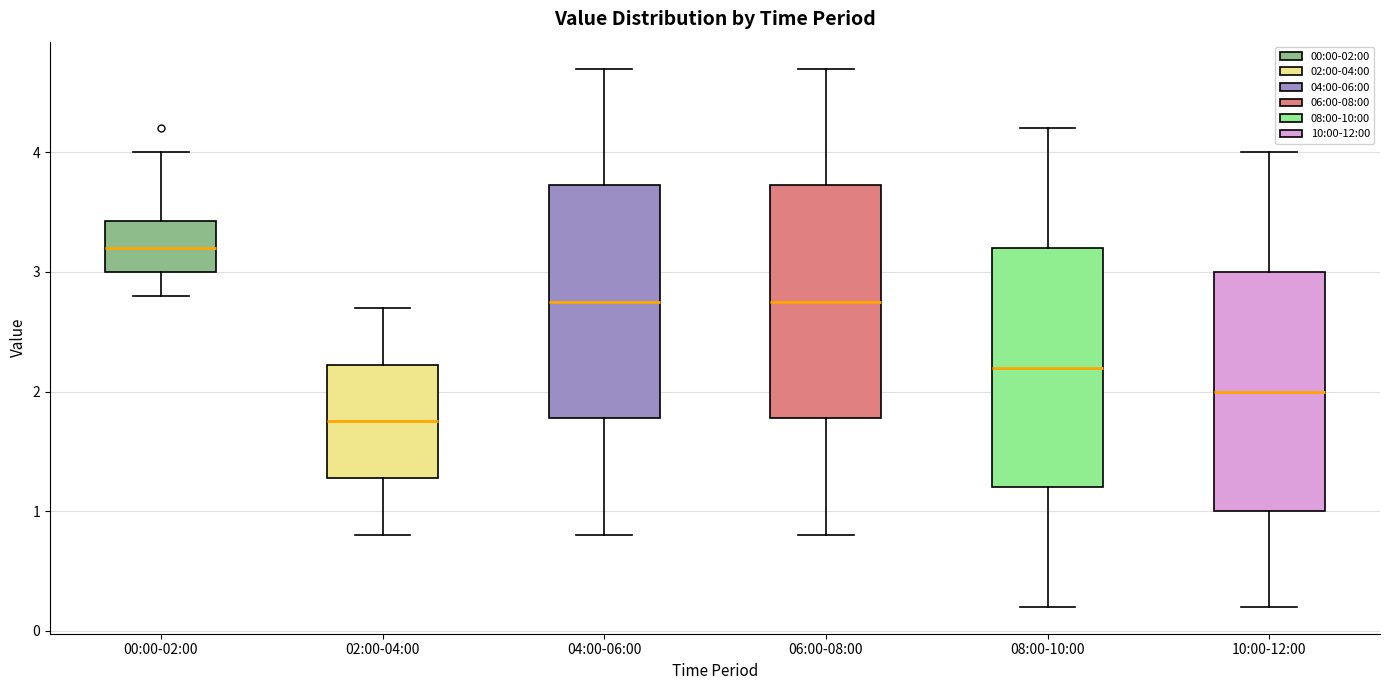

Reading left to right, read every box against the y-axis: the position of its median line, the range the box covers, and the ends of its whiskers. The values are not printed on the chart, so give them approximately, as read against the axis.

00:00-02:00: median 3.2, box 3.0 to 3.4, whiskers 2.8 to 4.0
02:00-04:00: median 1.8, box 1.3 to 2.2, whiskers 0.8 to 2.7
04:00-06:00: median 2.8, box 1.8 to 3.7, whiskers 0.8 to 4.7
06:00-08:00: median 2.8, box 1.8 to 3.7, whiskers 0.8 to 4.7
08:00-10:00: median 2.2, box 1.2 to 3.2, whiskers 0.2 to 4.2
10:00-12:00: median 2.0, box 1.0 to 3.0, whiskers 0.2 to 4.0